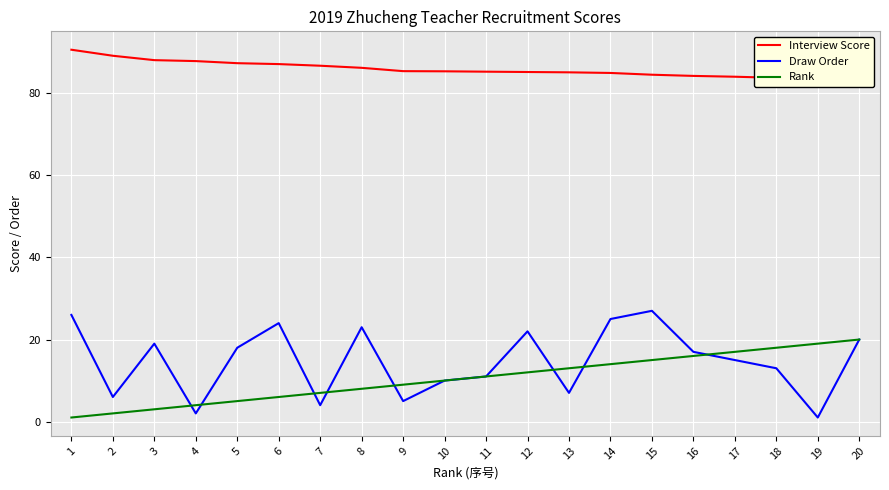

The value of Rank at 9 is 9.0. True or false?

True